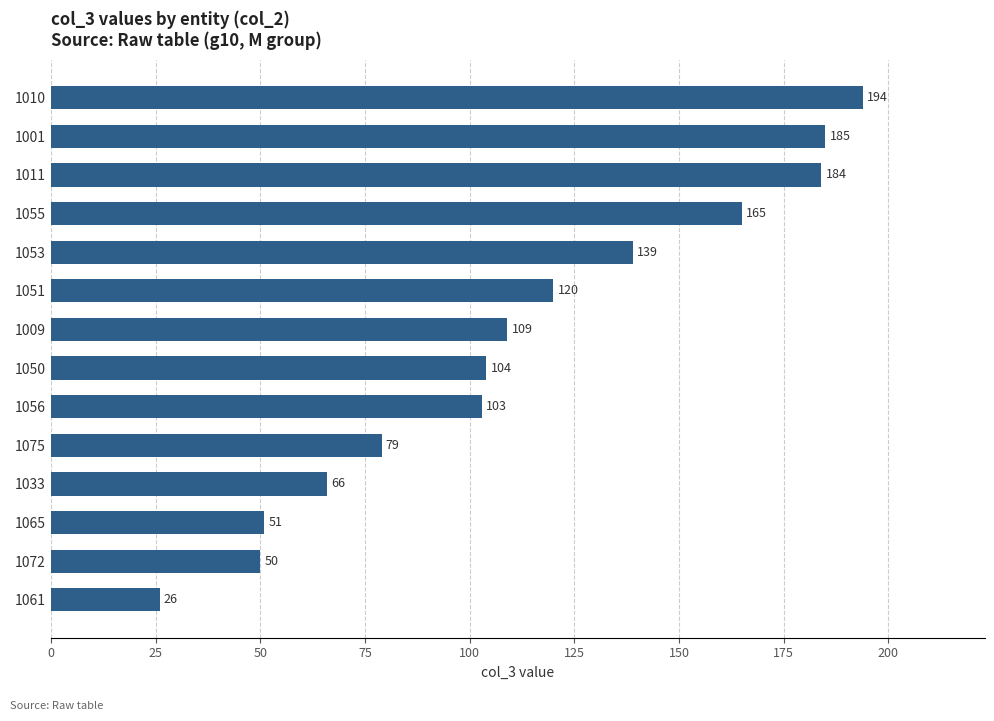

Where is the data nearest to the value 110?

1009